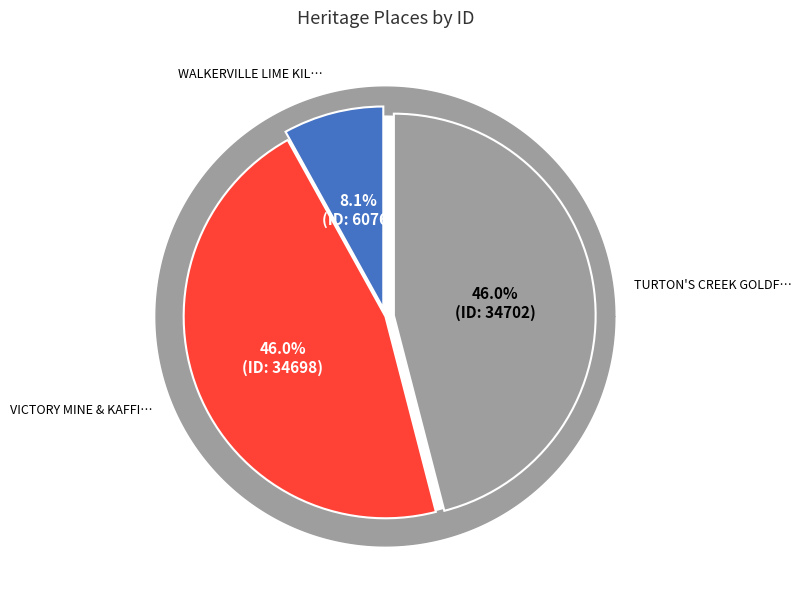

Which has a higher value, TURTON'S CREEK GOLDFIELD or VICTORY MINE & KAFFIR HILL RESERVE?

TURTON'S CREEK GOLDFIELD